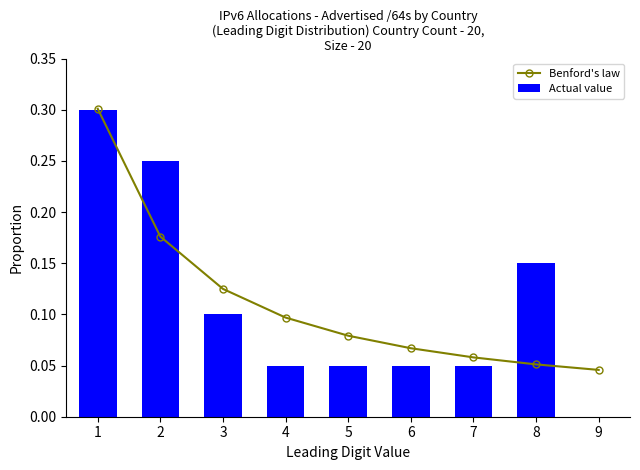

Reading left to right, what are all the values shown in this chart?

Benford's law: 1=0.3	2=0.2	3=0.1	4=0.1	5=0.1	6=0.1	7=0.1	8=0.1	9=0.0
Actual value: 1=0.3	2=0.2	3=0.1	4=0.1	5=0.1	6=0.1	7=0.1	8=0.1	9=0.0